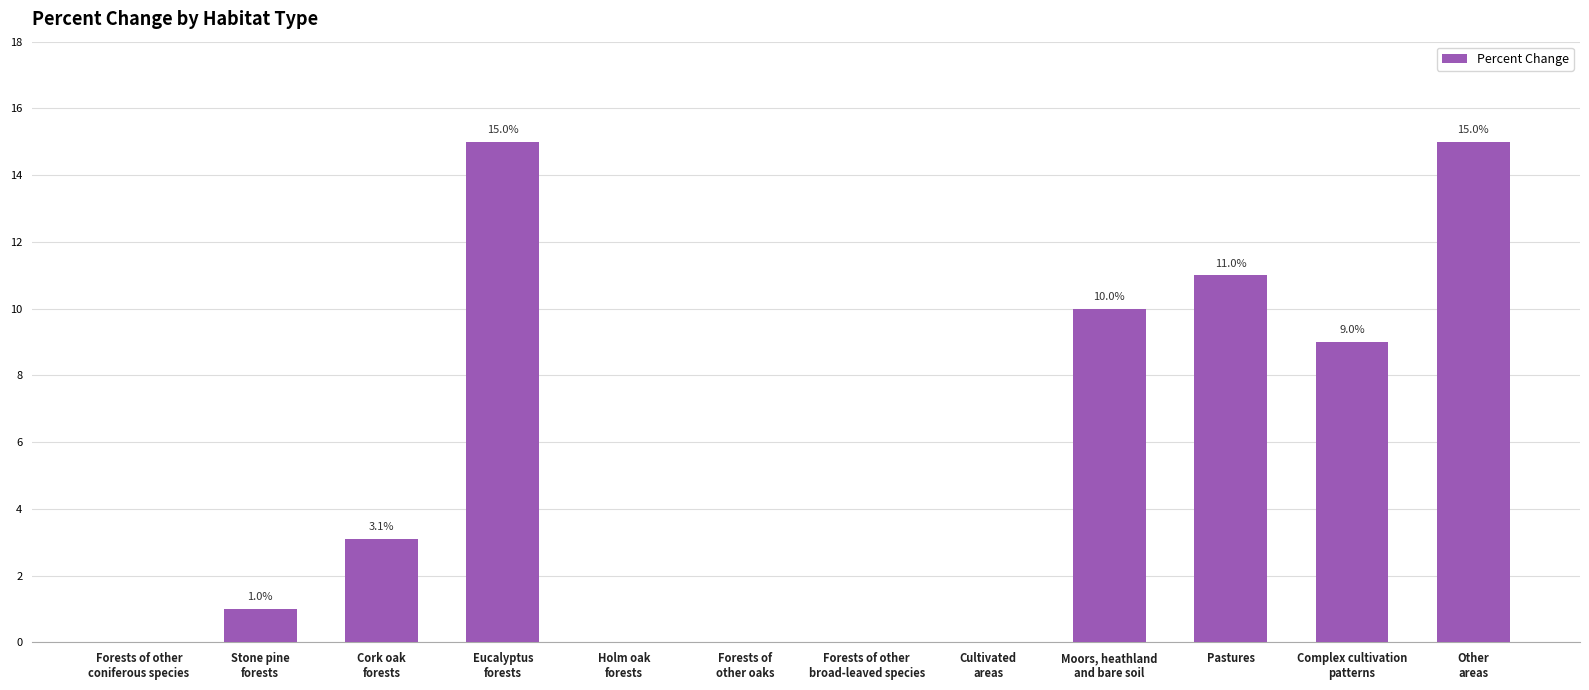

What is the maximum value shown in the chart?

15.0